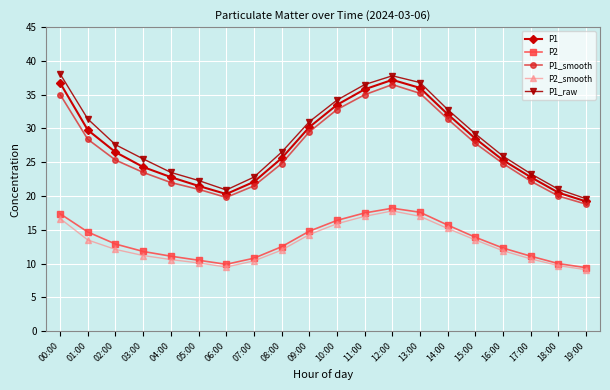

What is the difference between the P1 values at 17:00 and 11:00?

13.0